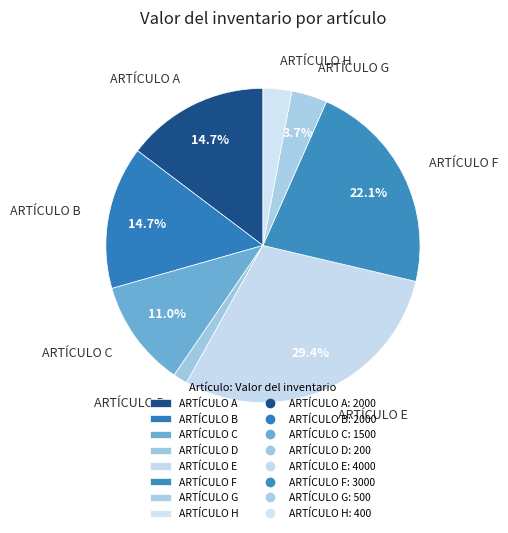

Is there any slice that represents more than half of the pie?

No